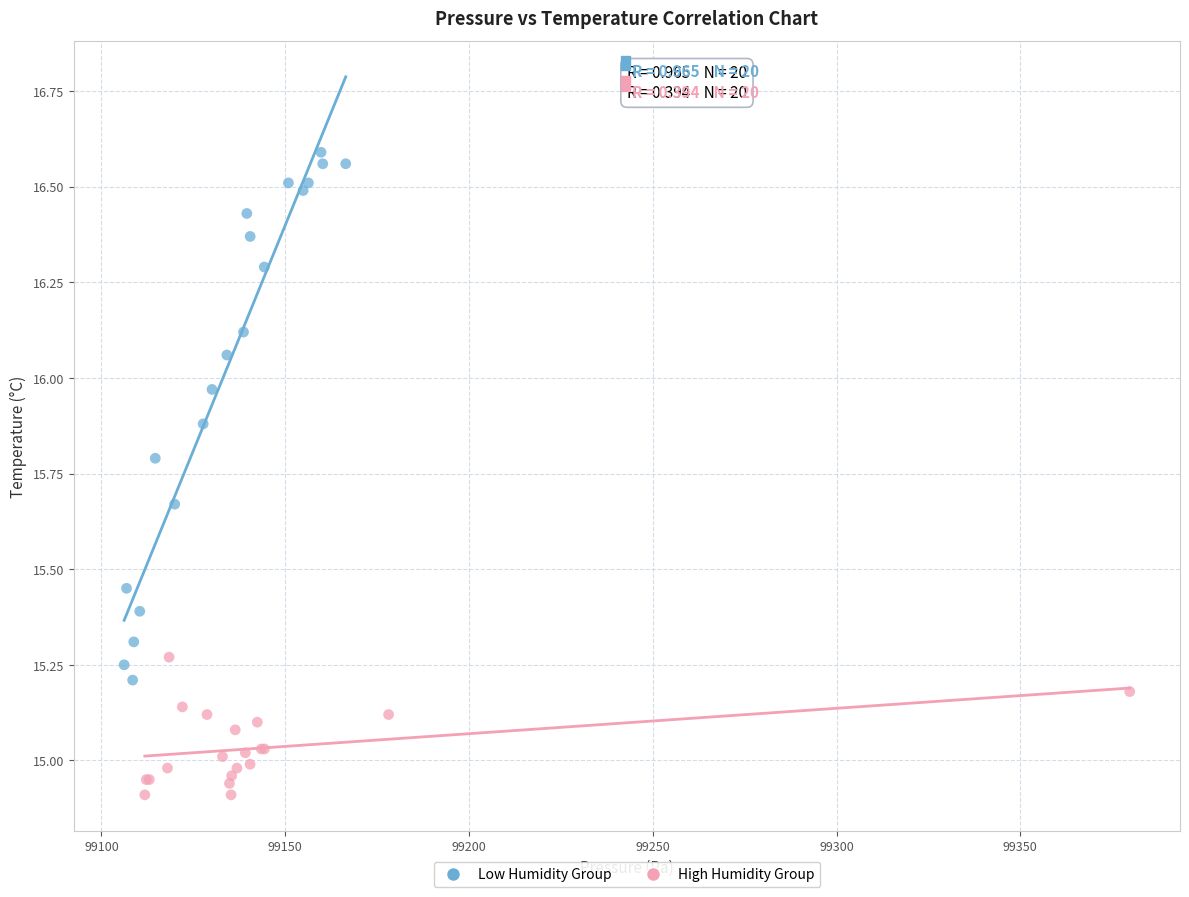

Which series reaches the maximum Y coordinate?

Low Humidity Group